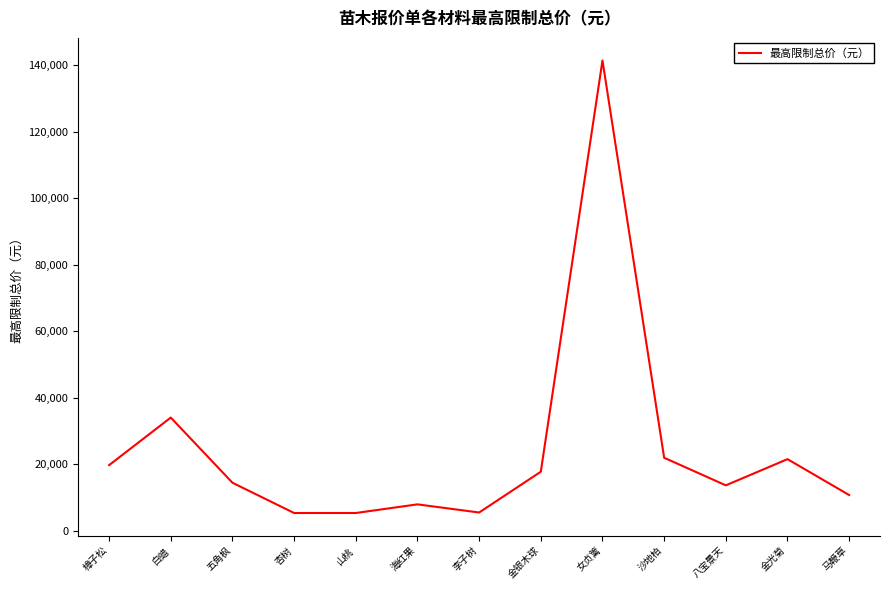

What is the smallest value displayed?

5400.0